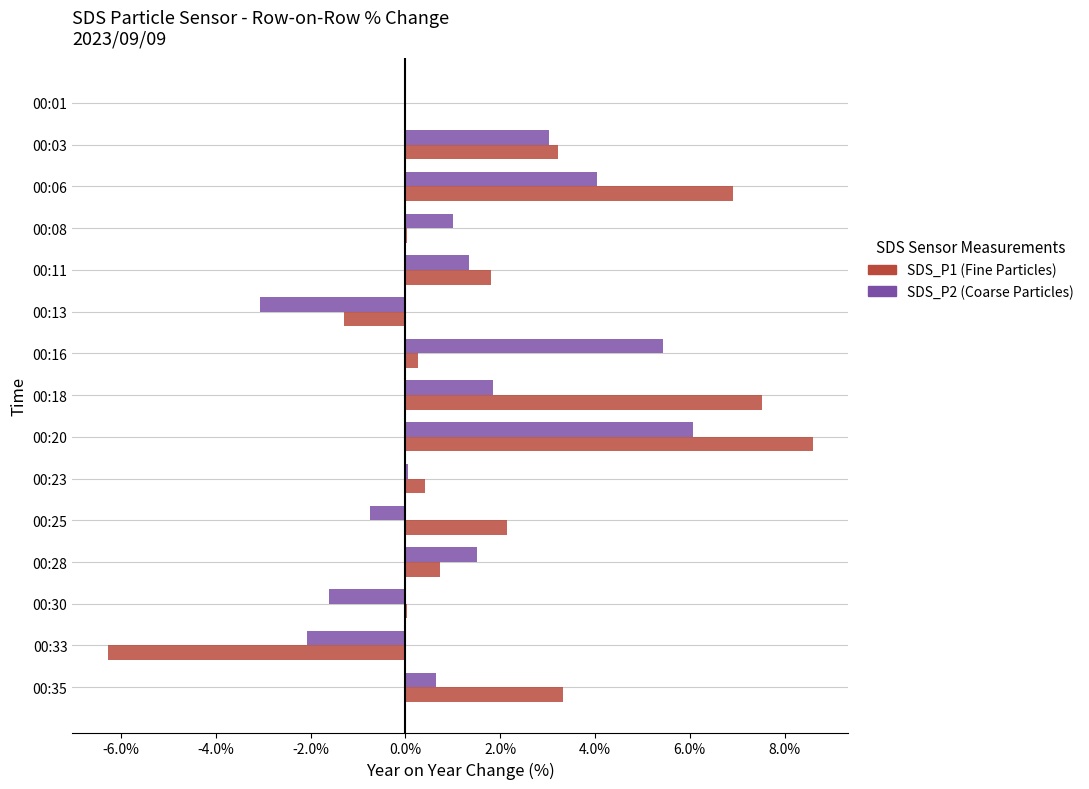

What is the total value across all series at 00:25?

1.4